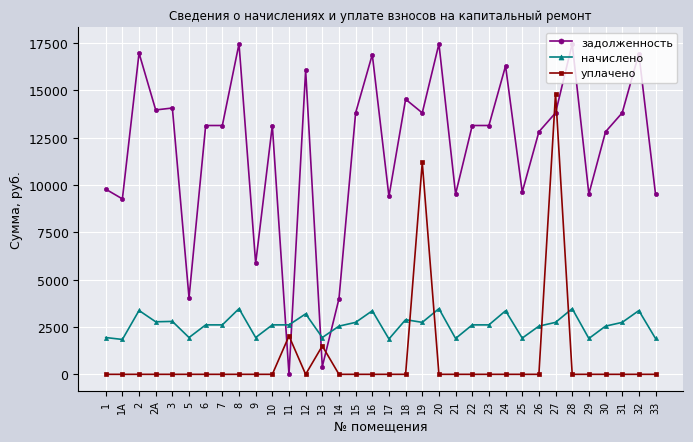

What is the spread (max minus min) of values at 32?

16948.8